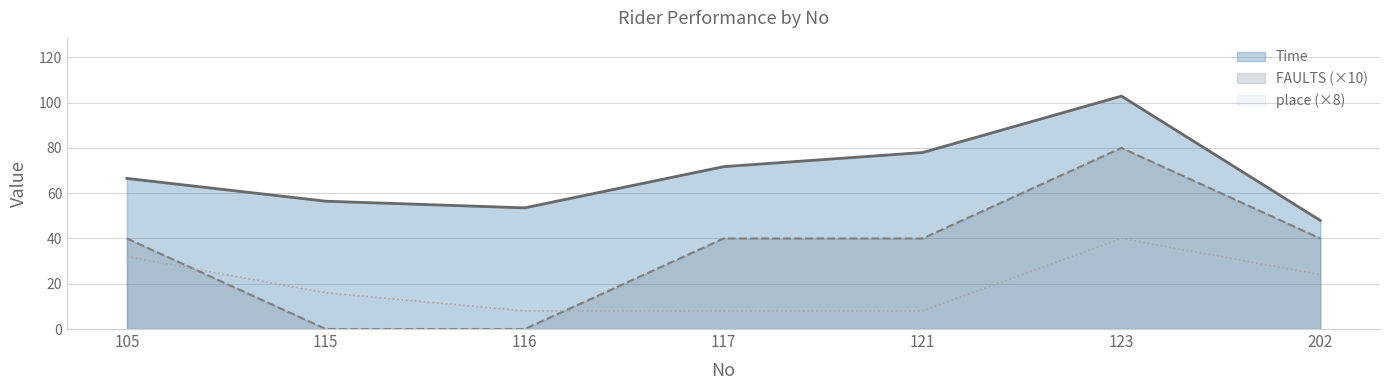

True or false: place and FAULTS intersect in this chart.

True